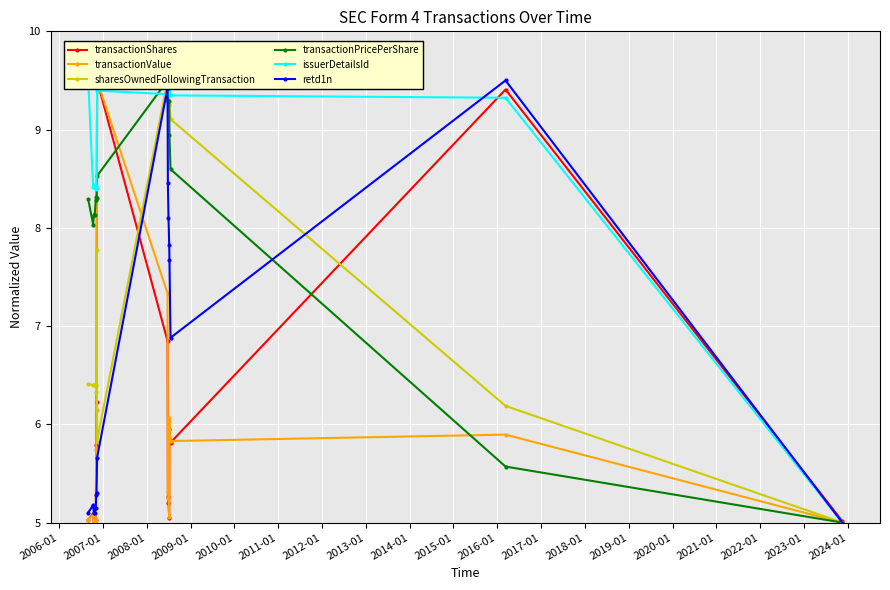

What is the value of the retd1n point at the 2nd from the left?

5.2